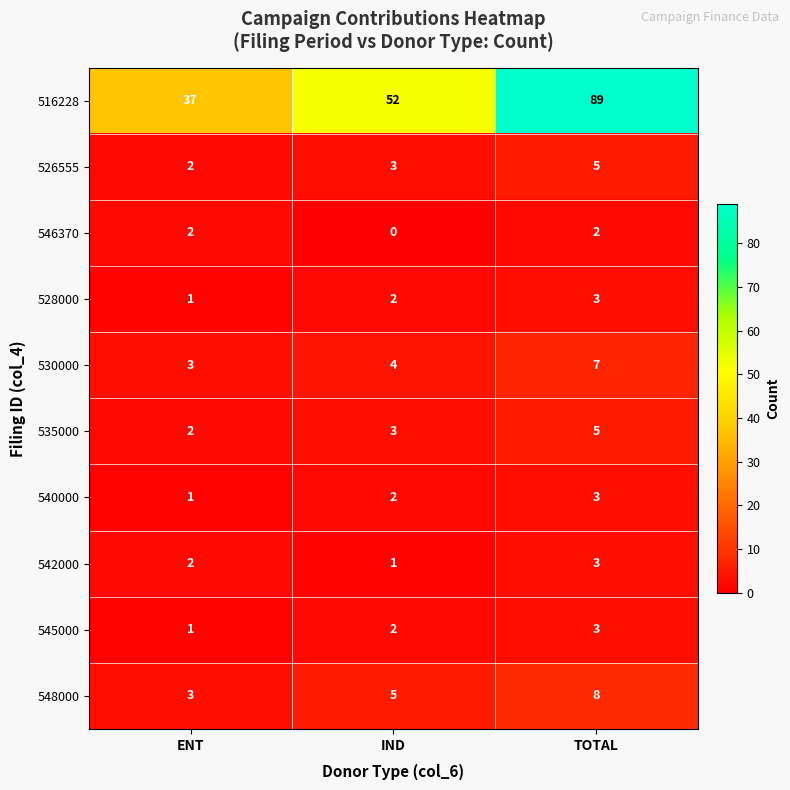

The value of 528000 at ENT is 1. True or false?

True